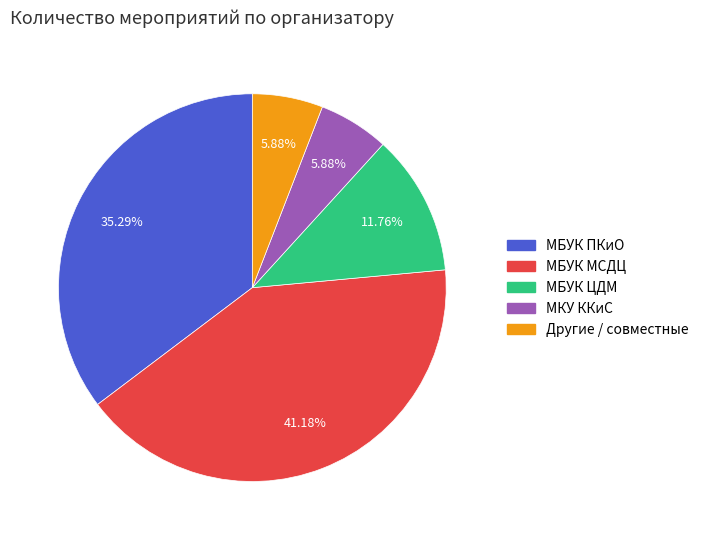

Which has a higher value, МБУК ПКиО or МБУК ЦДМ?

МБУК ПКиО